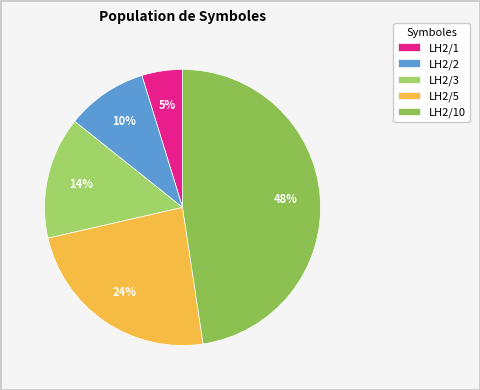

Rank the categories by value from highest to lowest.

LH2/10, LH2/5, LH2/3, LH2/2, LH2/1